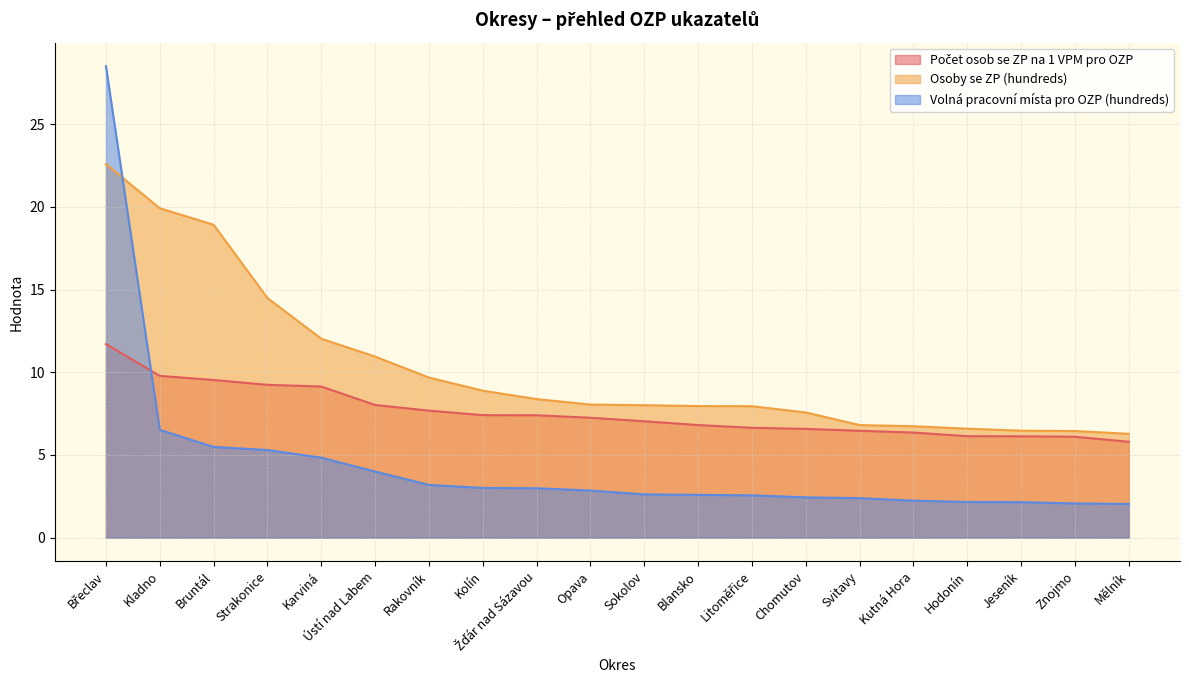

Rank the categories by Volná pracovní místa pro OZP (hundreds) value from lowest to highest.

Mělník, Znojmo, Jeseník, Hodonín, Kutná Hora, Svitavy, Chomutov, Litoměřice, Blansko, Sokolov, Opava, Žďár nad Sázavou, Kolín, Rakovník, Ústí nad Labem, Karviná, Strakonice, Bruntál, Kladno, Břeclav